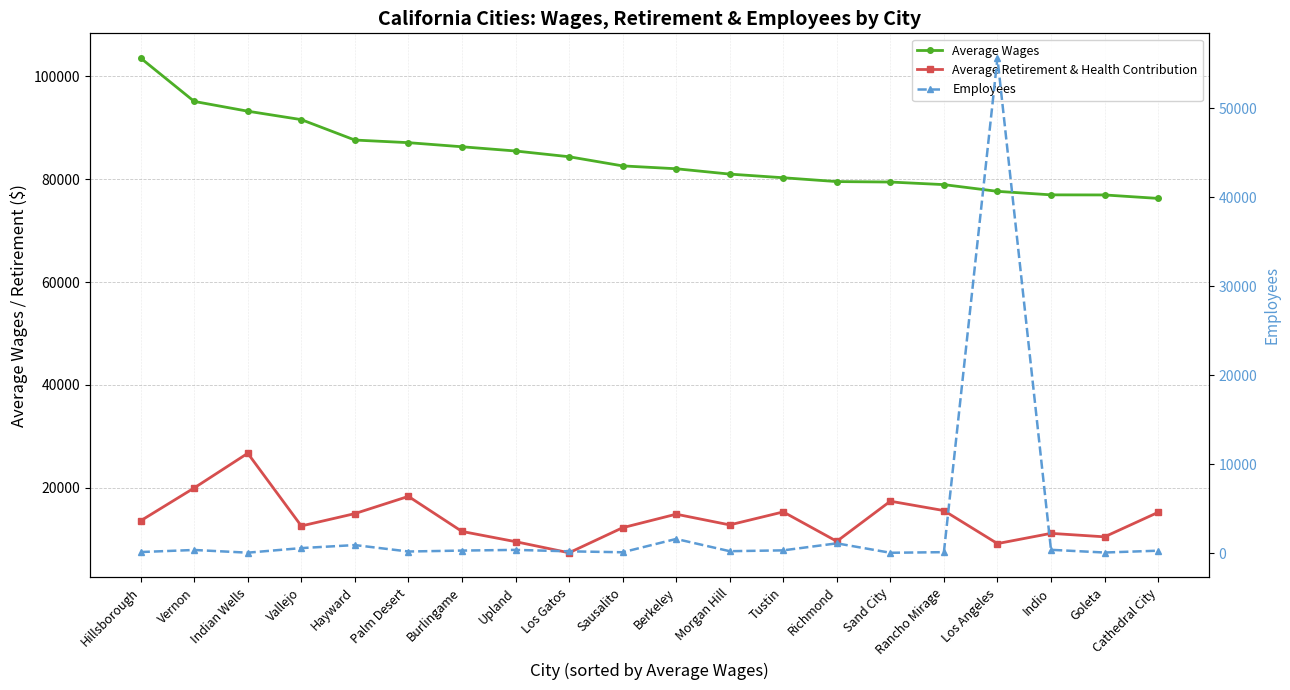

True or false: Average Wages and Employees cross at least once.

False